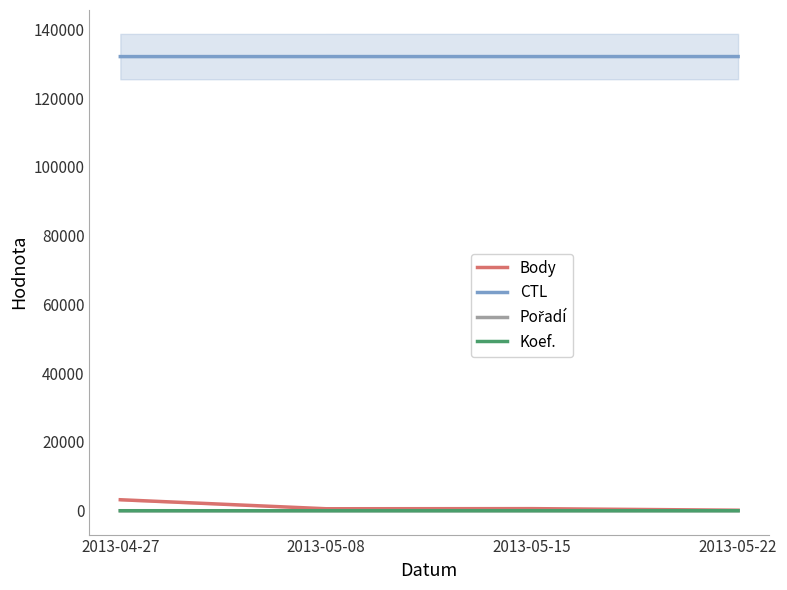

What is the total value across all series at 2013-05-08?

132688